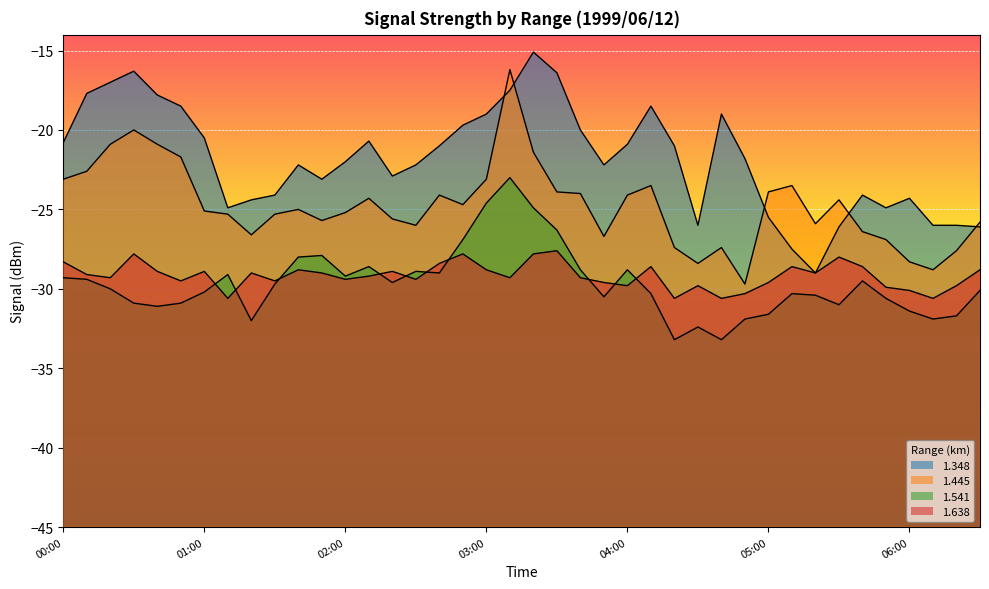

What is the lowest value of the 1.541 series?

-33.2